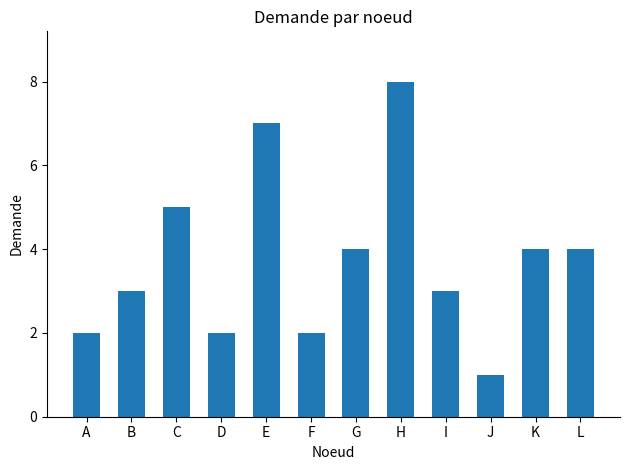

What is the smallest value displayed?

1